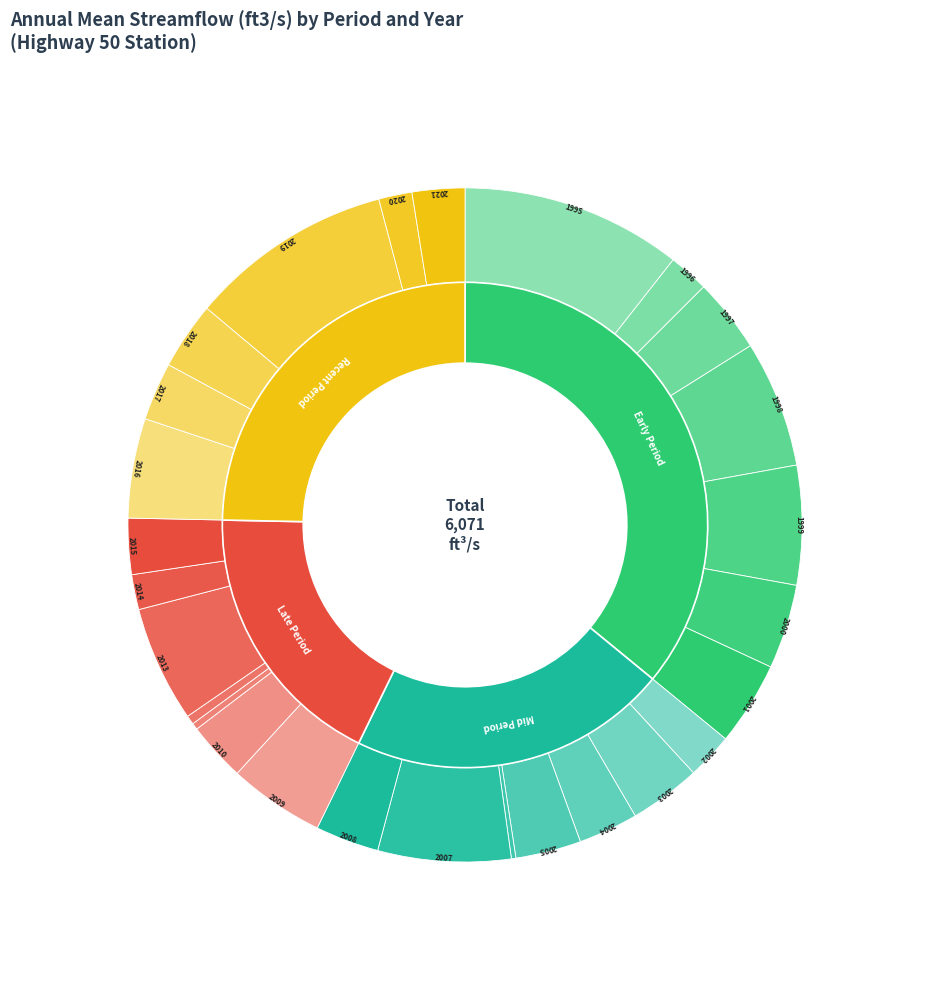

What is the change in value from 2000 to 2004?

-72